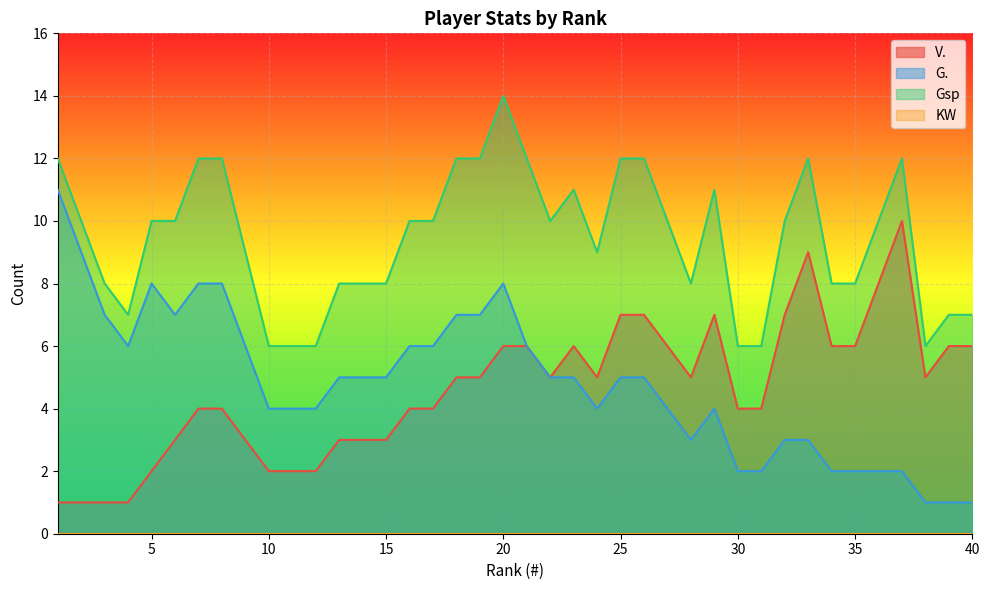

True or false: G. and Gsp cross at least once.

False